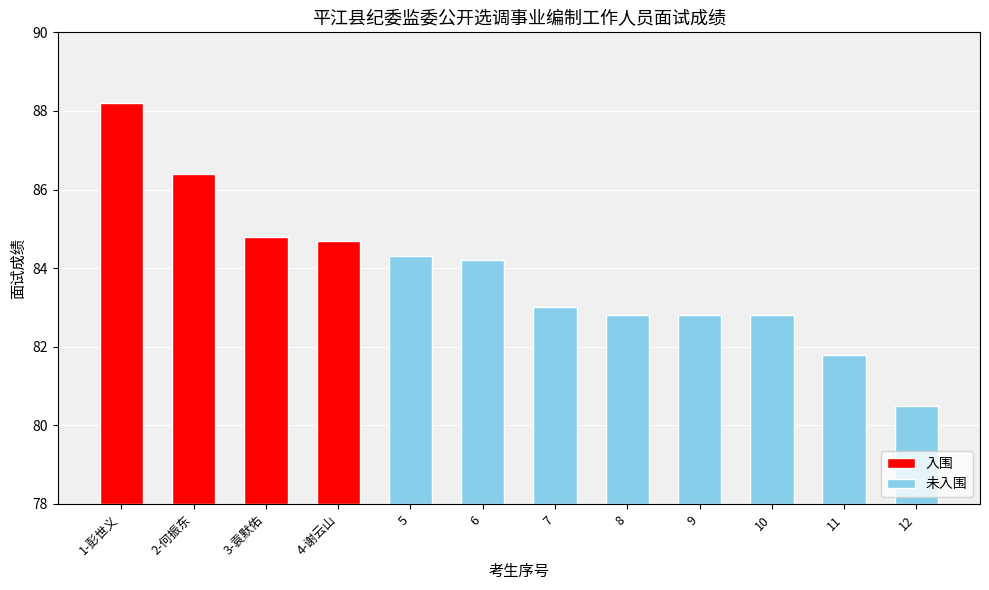

Reading right to left, list all the values displayed in this chart.

12=80.5	11=81.8	10=82.8	9=82.8	8=82.8	7=83.0	6=84.2	5=84.3	4-谢云山=84.7	3-袁默佑=84.8	2-何振东=86.4	1-彭世义=88.2